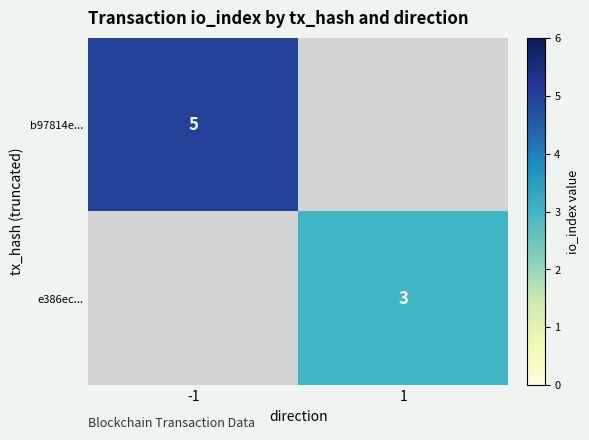

The value of e386ec... at 1 is 3. True or false?

True